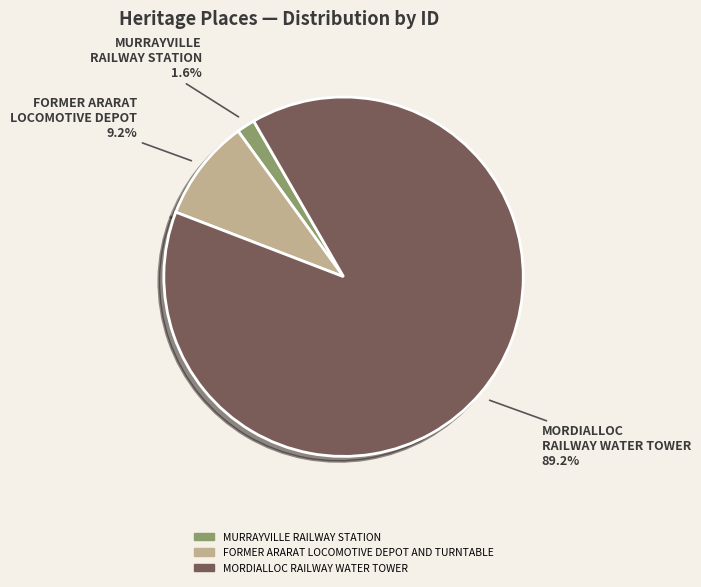

Which has a higher value, FORMER ARARAT LOCOMOTIVE DEPOT AND TURNTABLE or MORDIALLOC RAILWAY WATER TOWER?

MORDIALLOC RAILWAY WATER TOWER